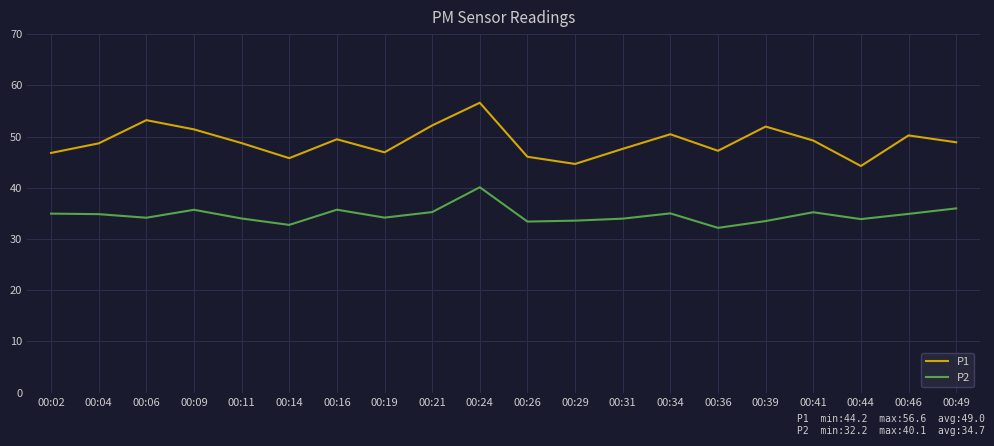

At which label does P2 first exceed 34?

00:02